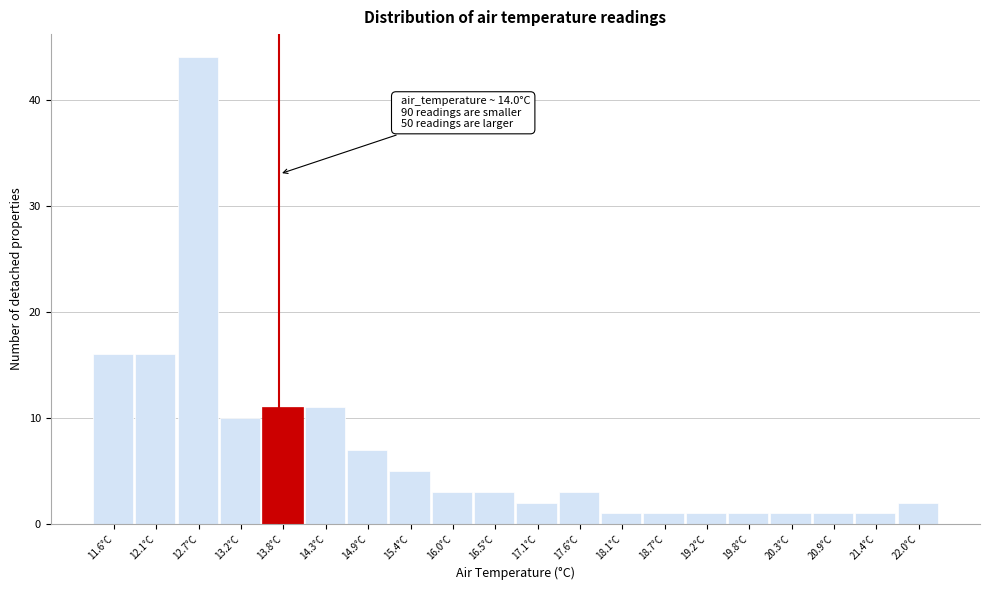

Reading left to right, list all the values displayed in this chart.

11.6°C=16	12.1°C=16	12.7°C=44	13.2°C=10	13.8°C=11	14.3°C=11	14.9°C=7	15.4°C=5	16.0°C=3	16.5°C=3	17.1°C=2	17.6°C=3	18.1°C=1	18.7°C=1	19.2°C=1	19.8°C=1	20.3°C=1	20.9°C=1	21.4°C=1	22.0°C=2